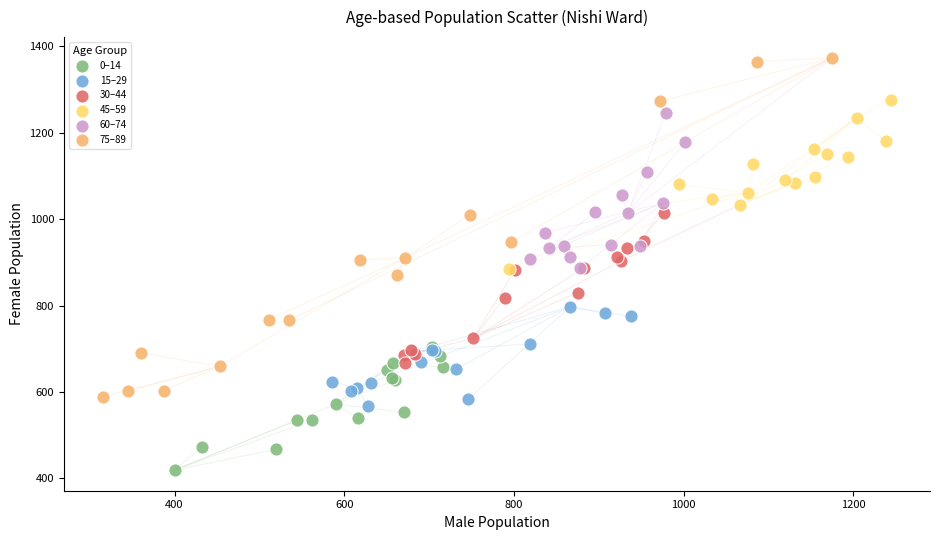

Which series has the largest Y range (max minus min)?

75–89